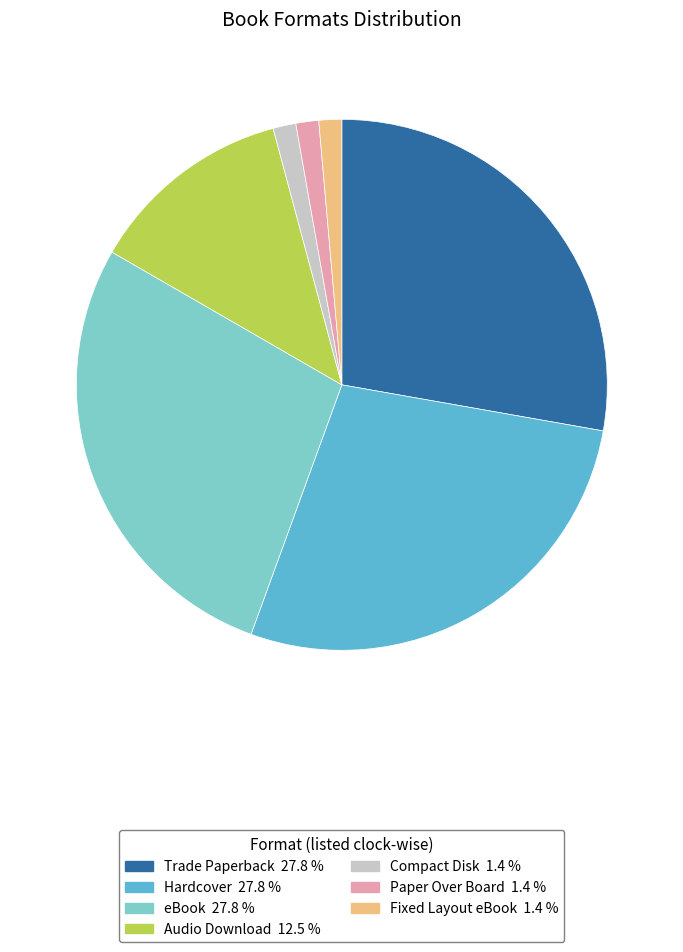

How many slices are in this pie chart?

7